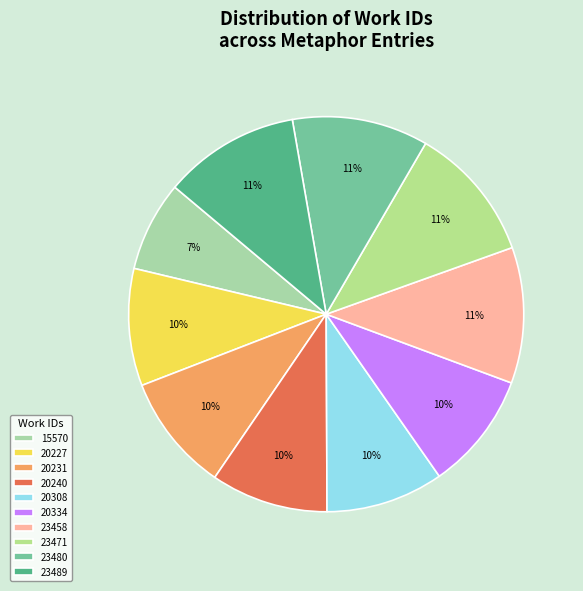

Which slice is the largest?

imagination painted (23489)